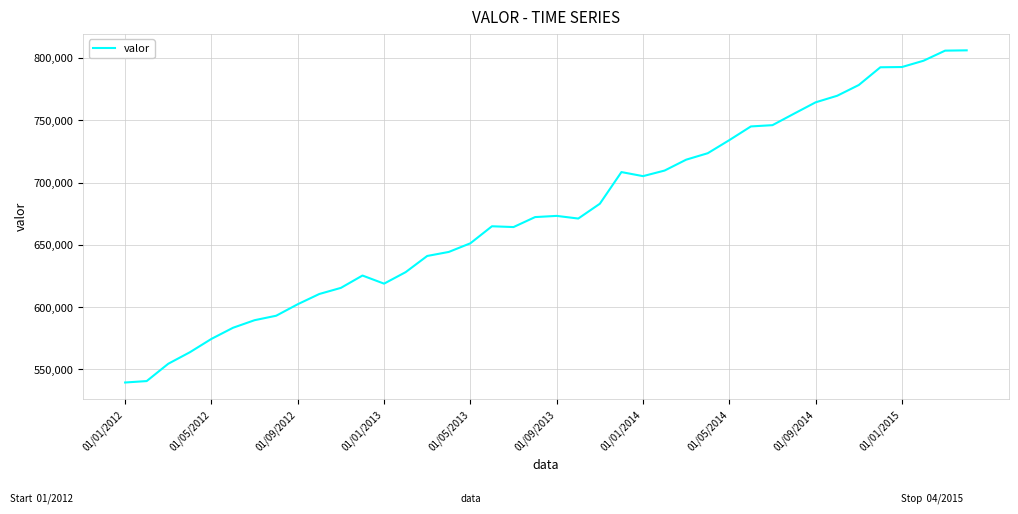

What is the maximum value shown in the chart?

806083